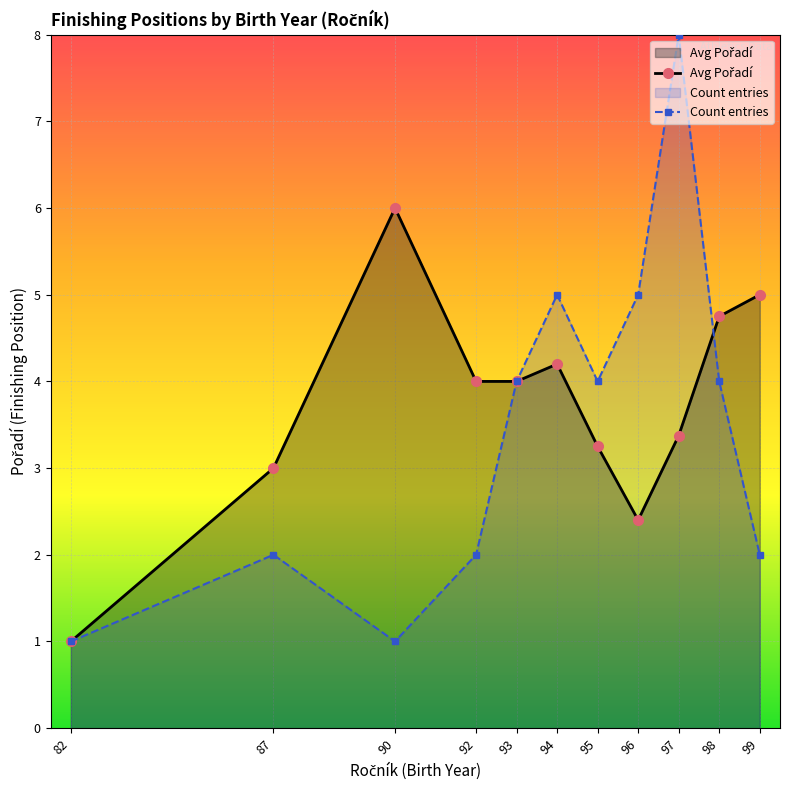

Which series has the largest total across all categories?

Avg Pořadí